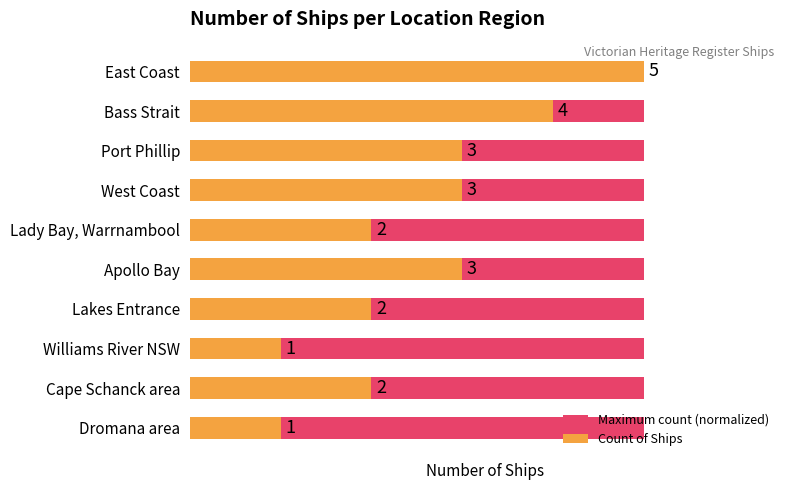

What is the value of the Maximum count (normalized) bar at the 4th from the left?

0.6